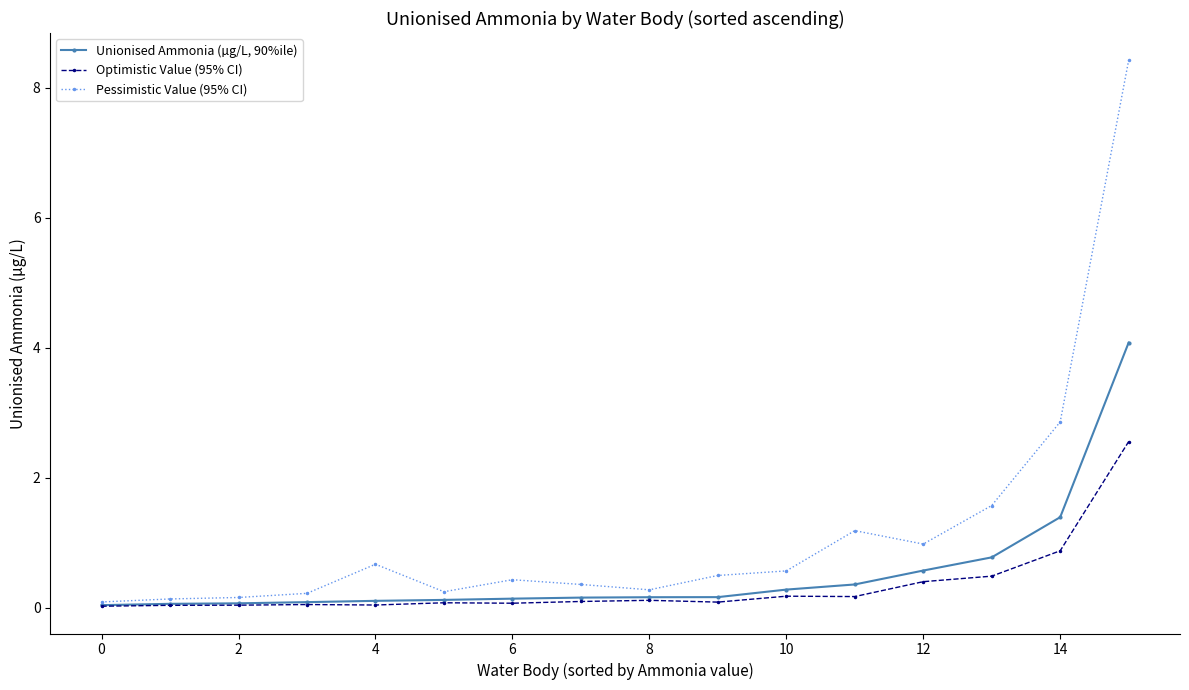

Which series has the largest range (max minus min)?

Pessimistic Value (95% CI)